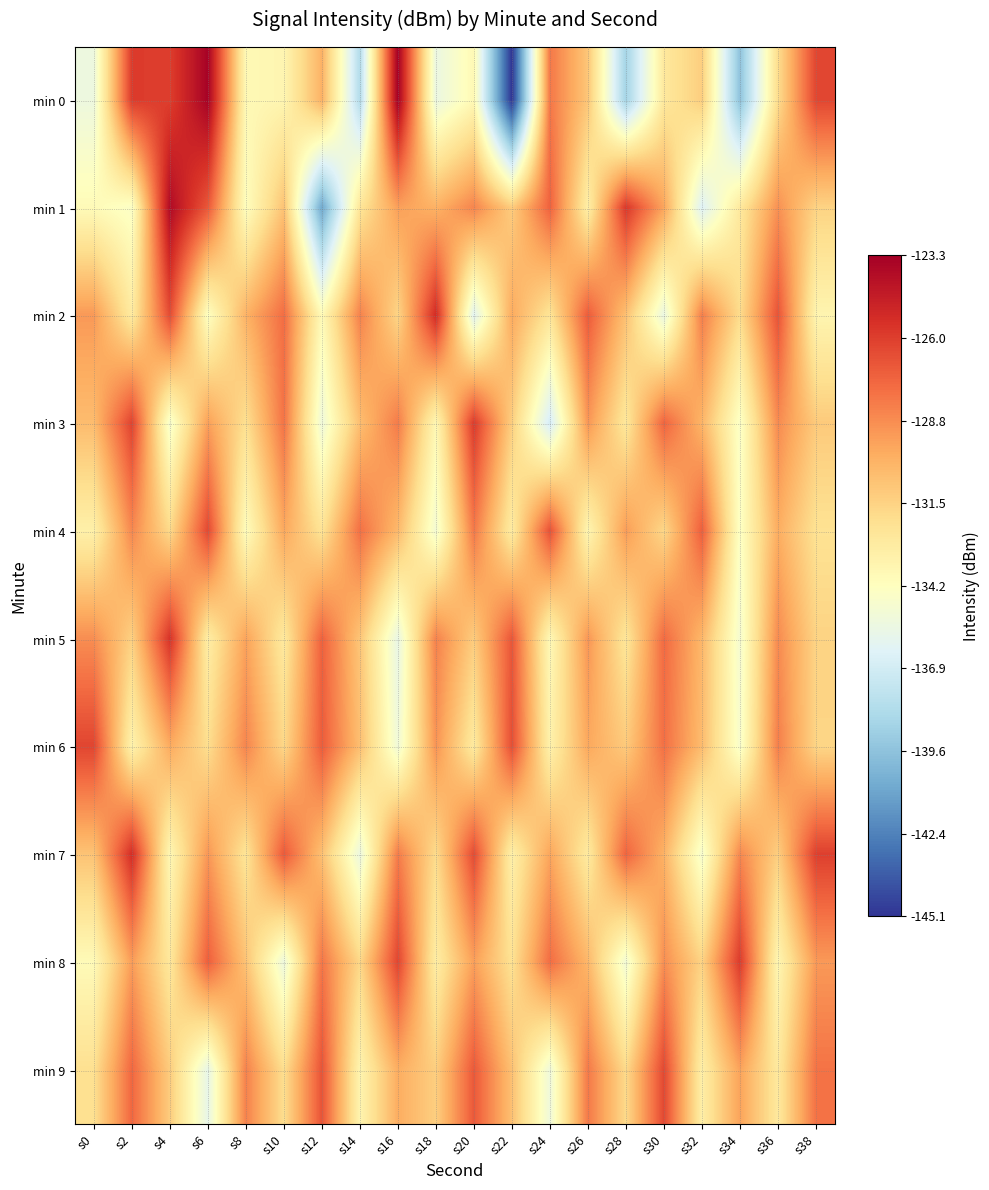

What is the spread (max minus min) of values at s10?

8.4